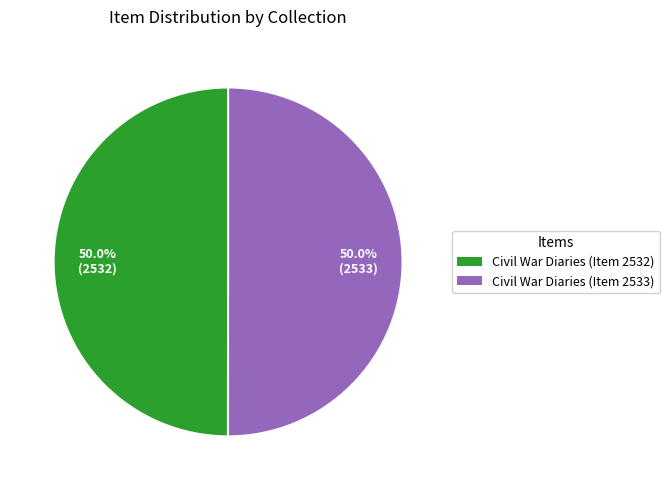

Approximately how many times larger is the value at Civil War Diaries (Item 2533) compared to Civil War Diaries (Item 2532)?

1.0